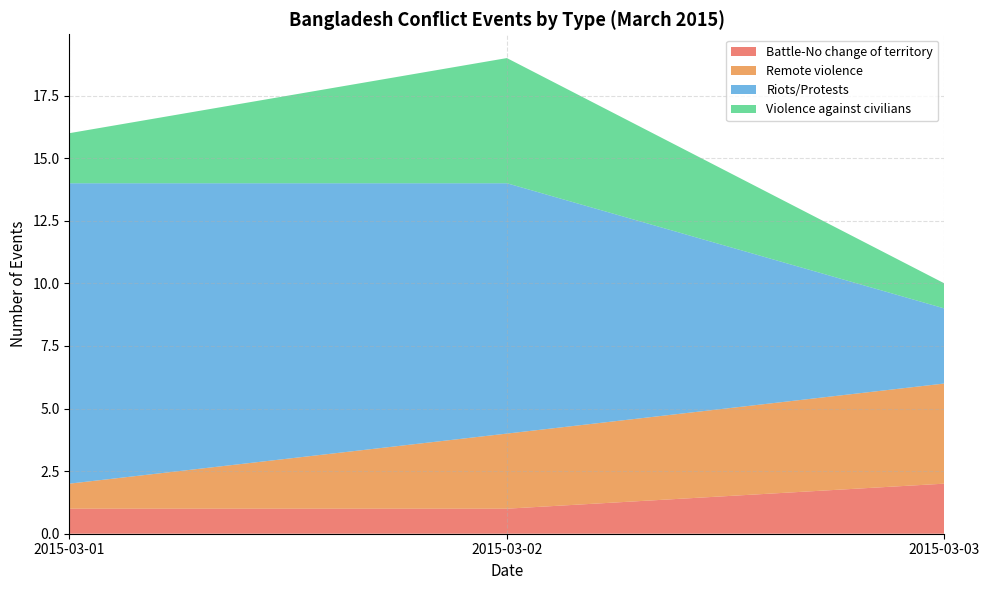

Reading left to right, list the values for the Battle-No change of territory series.

1	1	2